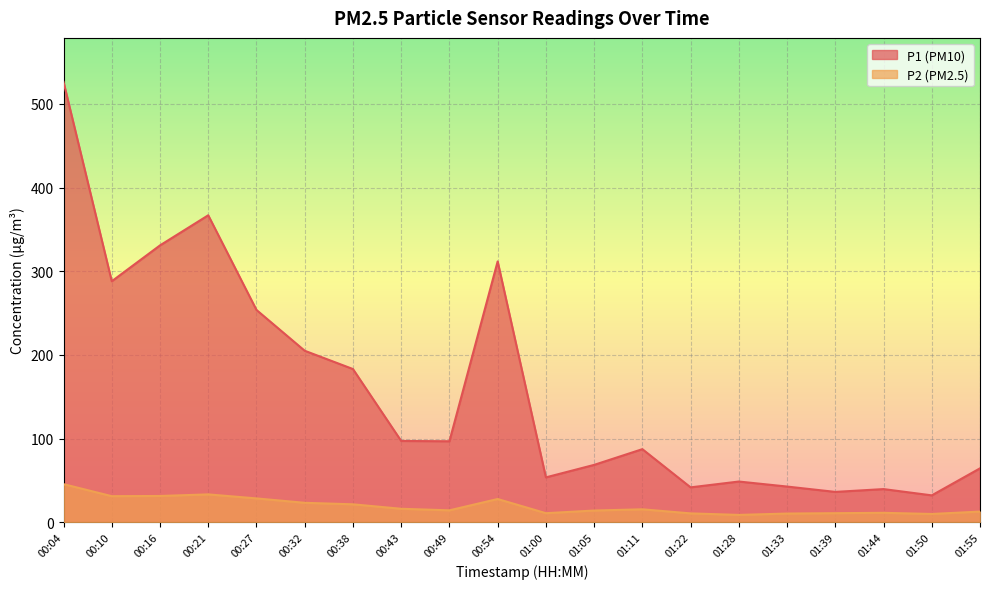

What is the label of the 8th point from the right?

01:11